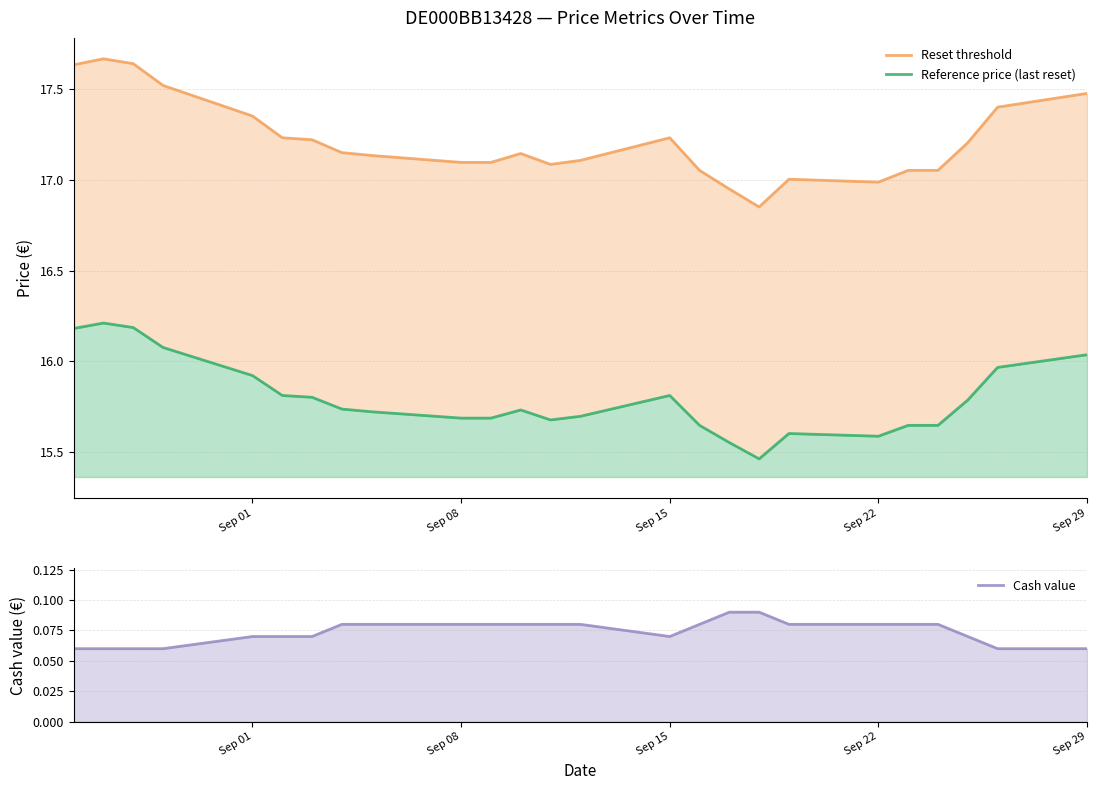

True or false: Cash value and Reset threshold cross at least once.

False